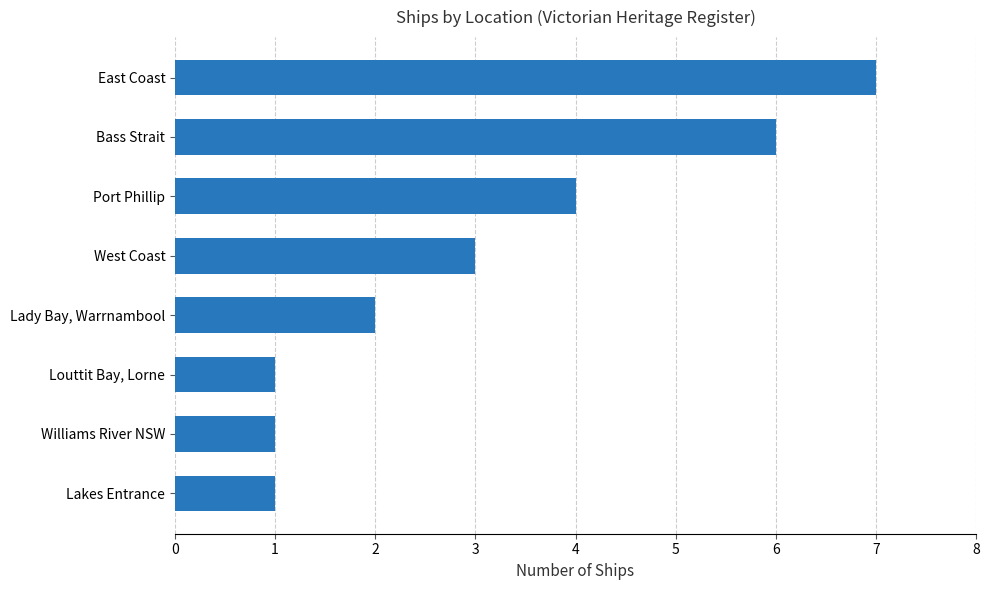

What value does the data have at West Coast?

3